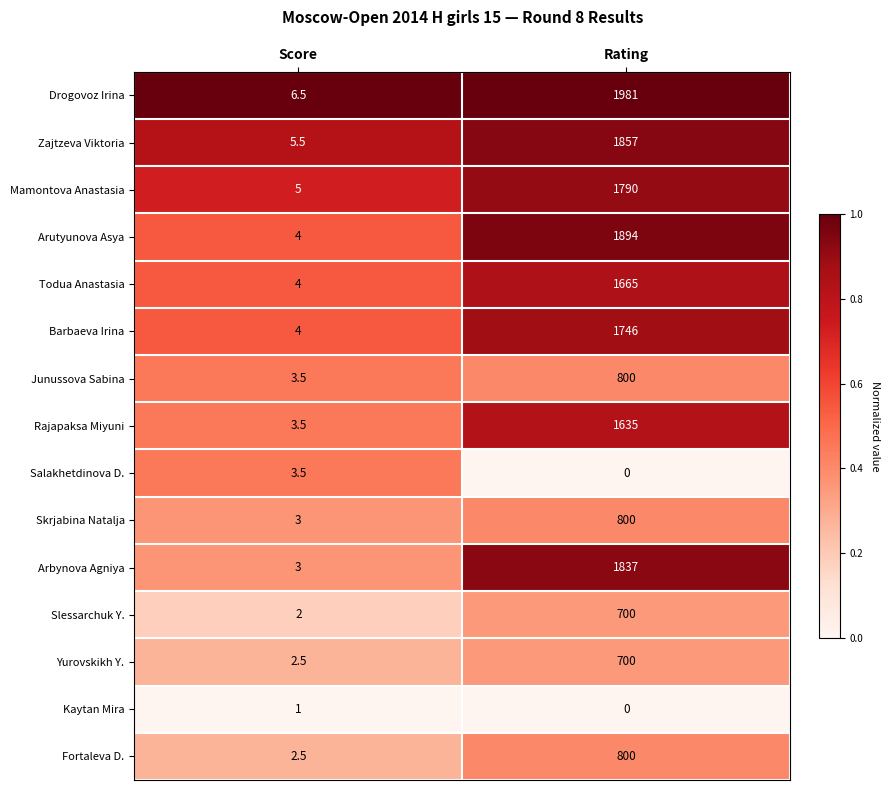

The value of Arutyunova Asya at Score is 6.4. True or false?

False